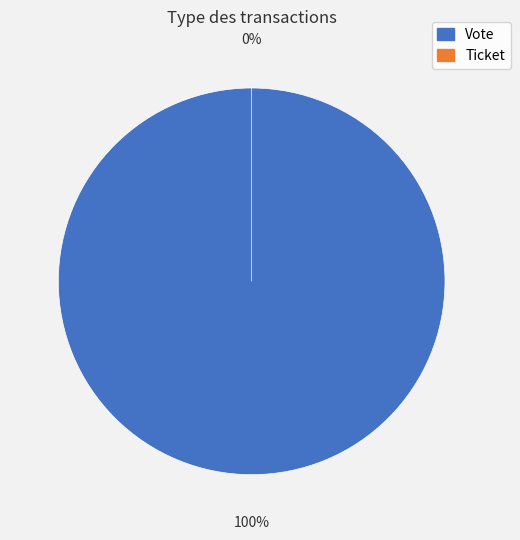

Which slice is the largest?

Vote